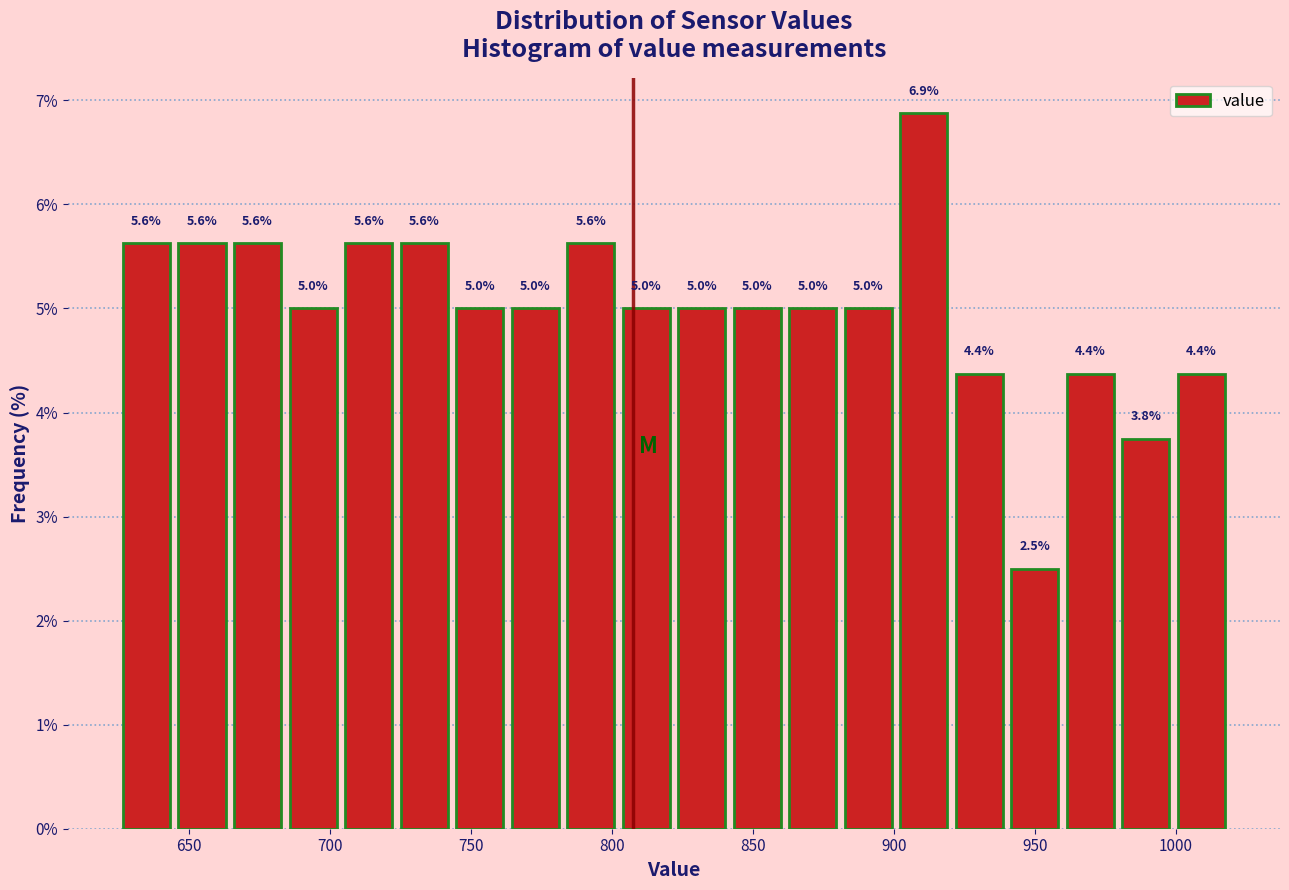

Around what value on the x-axis is the tallest bar? Give the approximate position of its centre, as read against the axis.

910